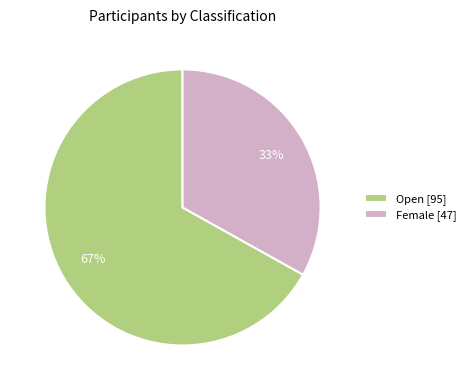

True or false: Female [47] accounts for 46% of the total.

False